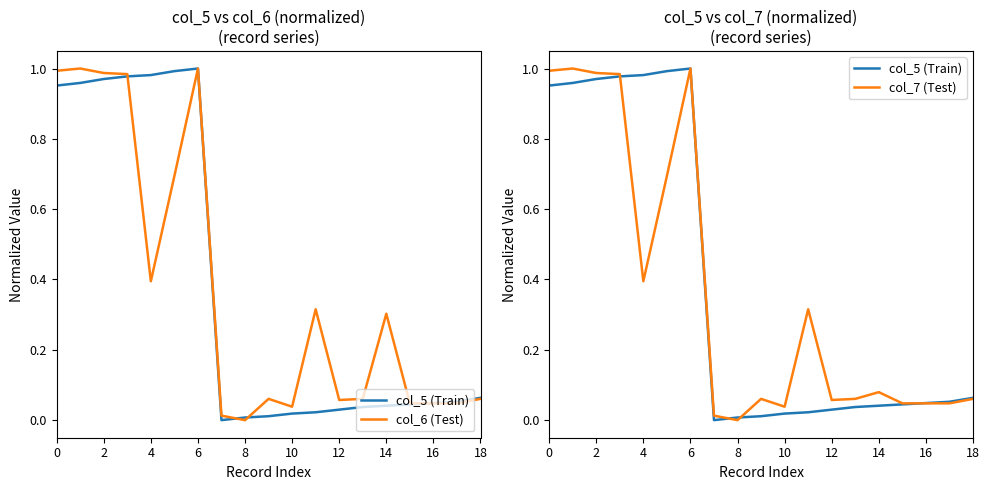

True or false: col_7 (Test) and col_6 (Test) cross at least once.

False